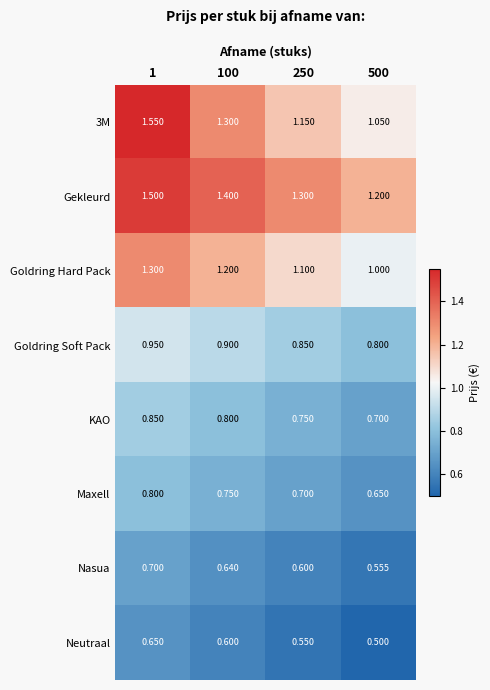

Which series has the largest total across all categories?

Gekleurd